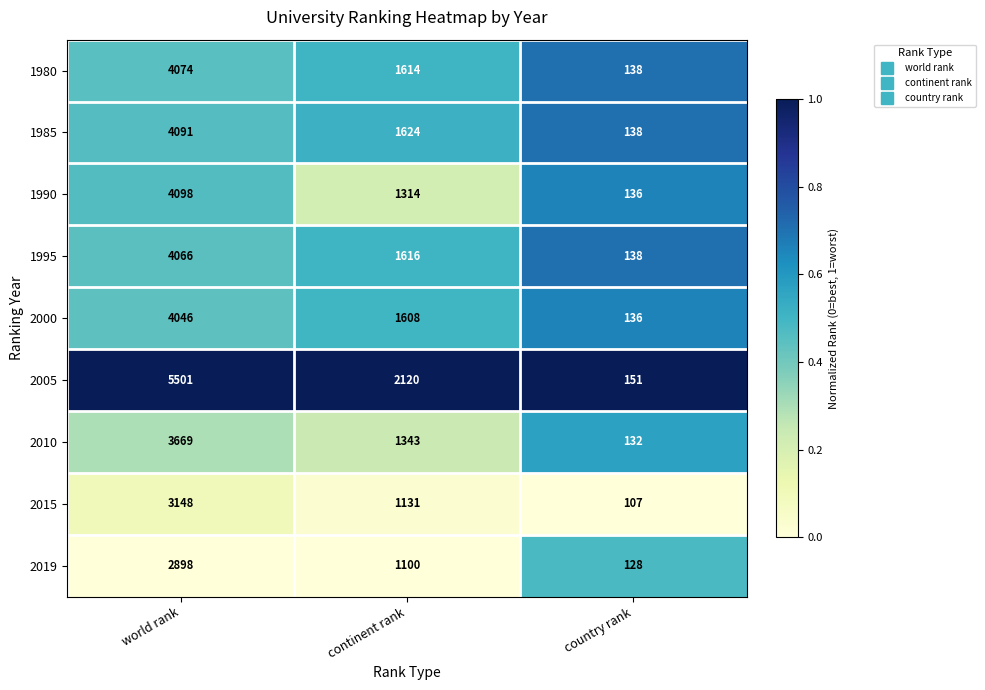

At which label does 1995 reach its peak?

world rank